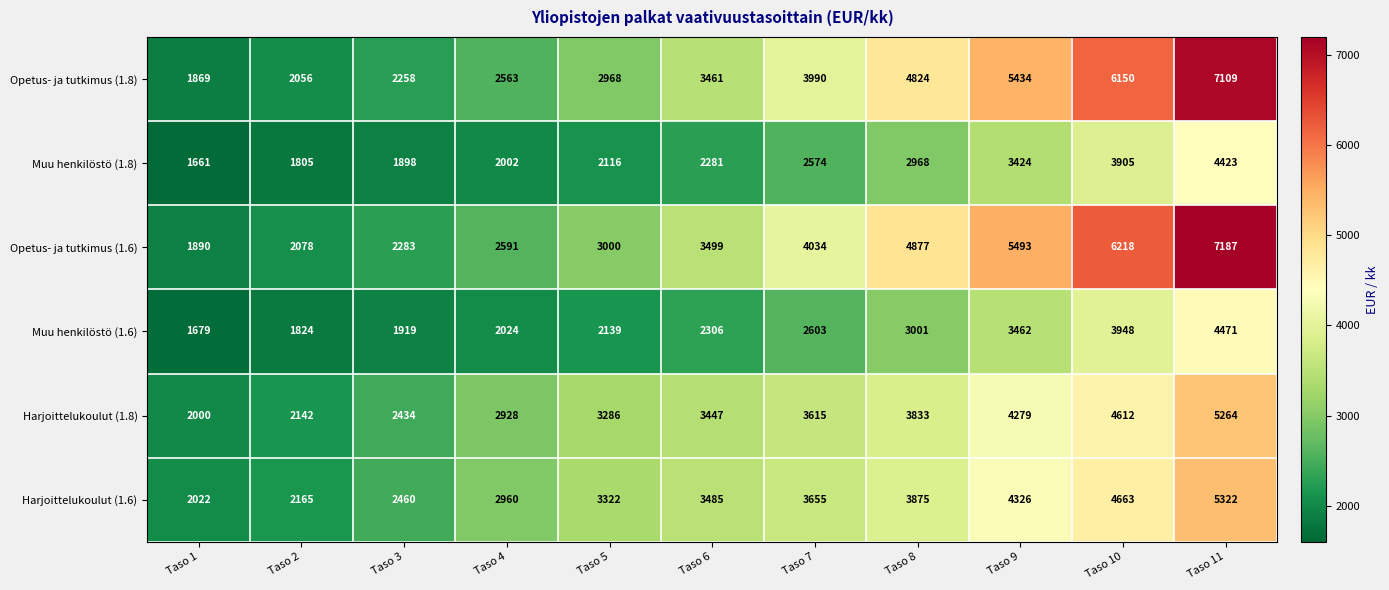

At which category is the sum across all series the highest?

Taso 11